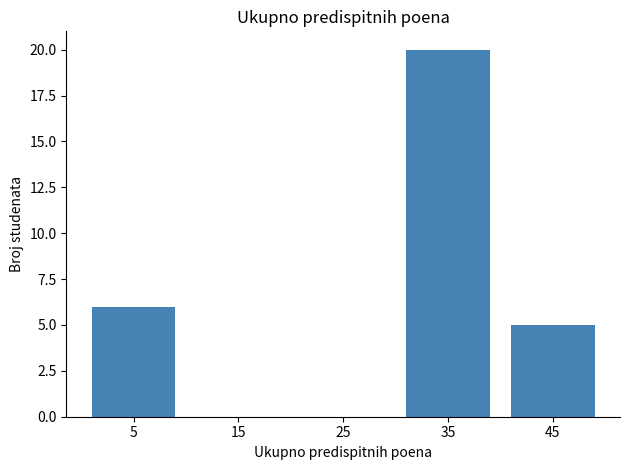

Where is the data nearest to the value 10?

5